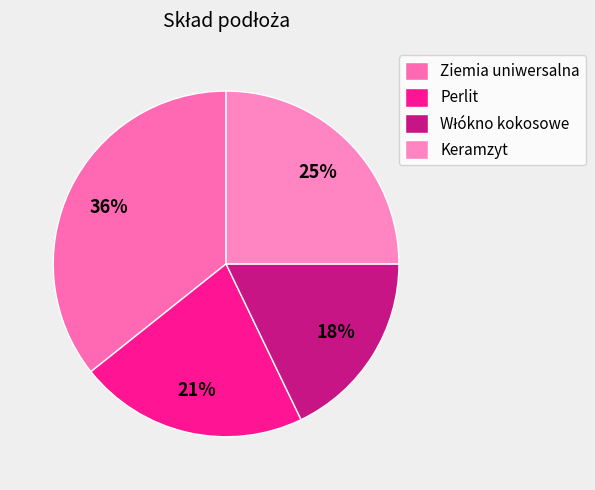

Does Keramzyt account for over 50% of the chart?

No